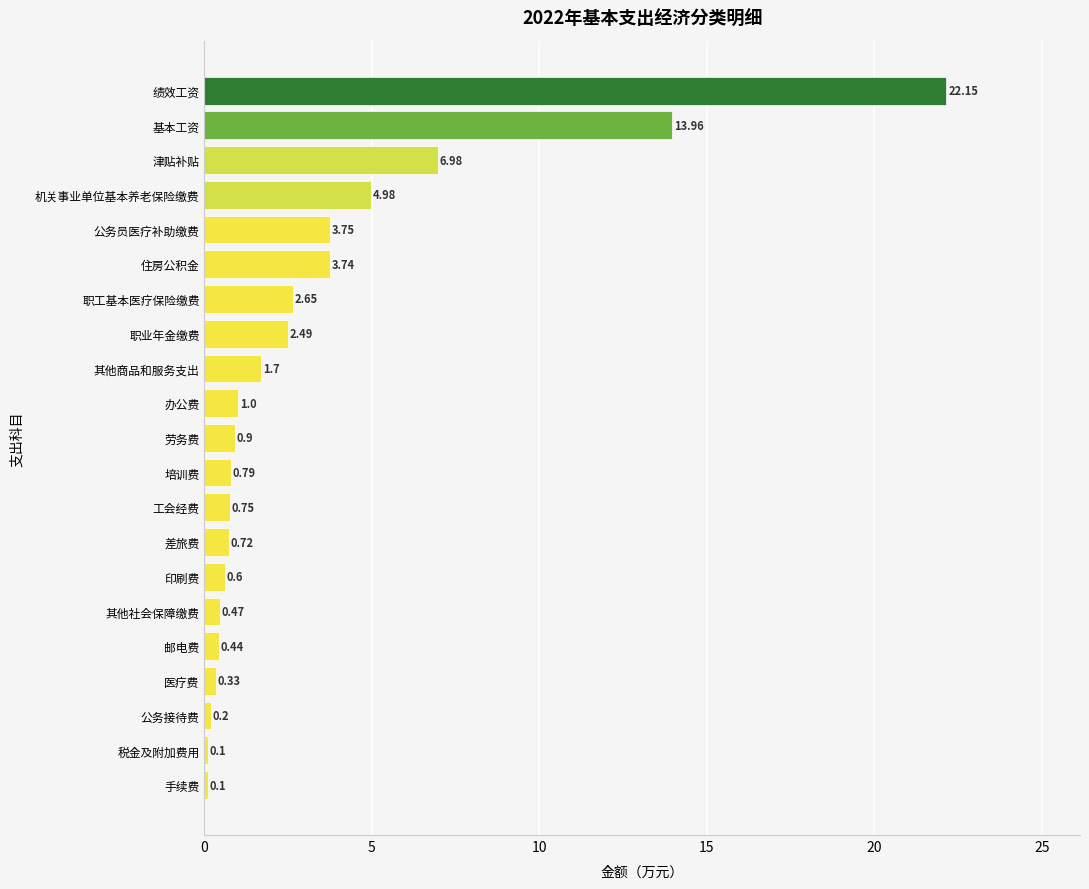

What is the sum of the values at 住房公积金 and 公务接待费?

3.9